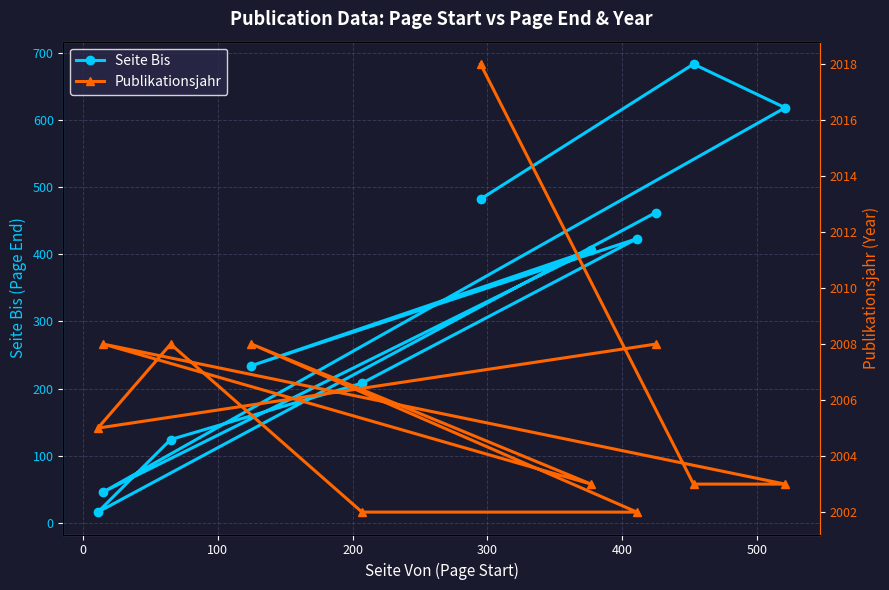

True or false: Publikationsjahr and Seite Bis cross at least once.

False